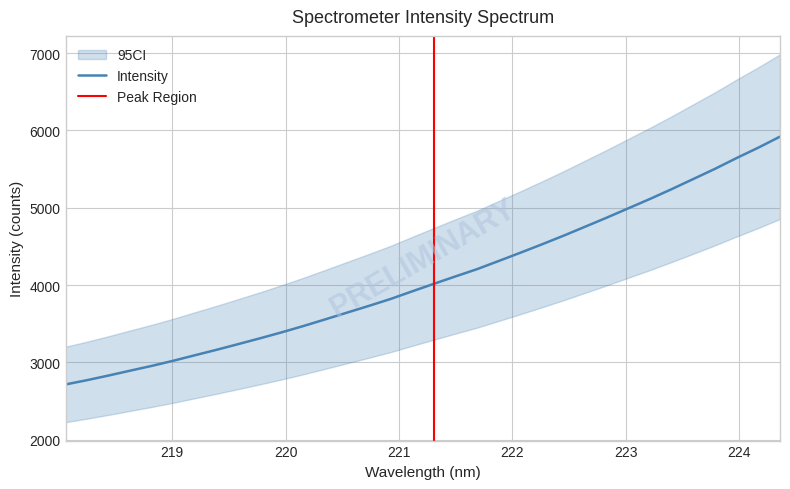

Reading left to right, list all the values displayed in this chart.

2713.3	2769.3	2829.7	2892.9	2955.0	3022.1	3093.4	3164.0	3237.8	3312.5	3389.8	3471.3	3556.9	3643.6	3730.1	3819.3	3918.2	4015.5	4111.6	4205.8	4311.4	4418.1	4527.1	4639.0	4755.9	4873.2	4994.4	5115.5	5242.0	5373.2	5504.5	5644.3	5777.9	5920.3